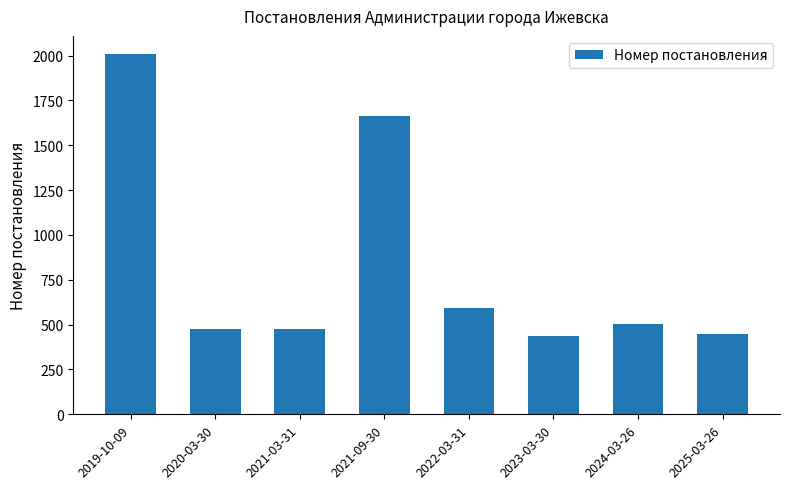

The value at 2020-03-30 is 788. True or false?

False